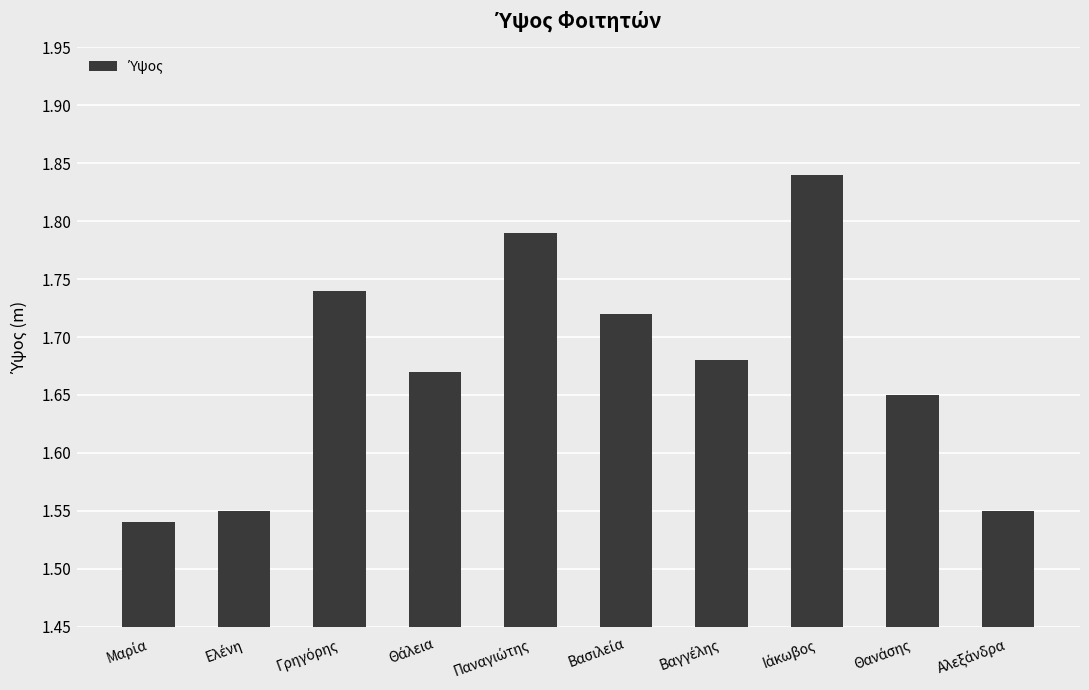

What is the sum of all values?

16.7